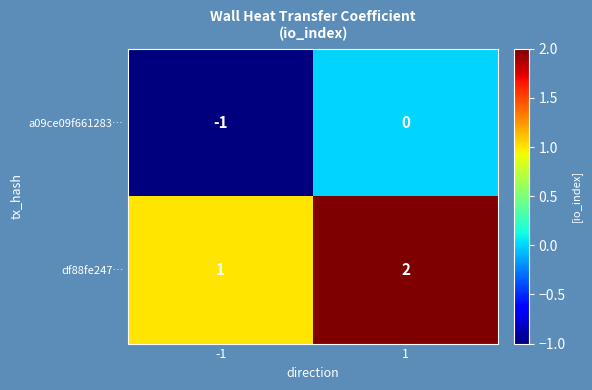

How many series are shown in this chart?

2